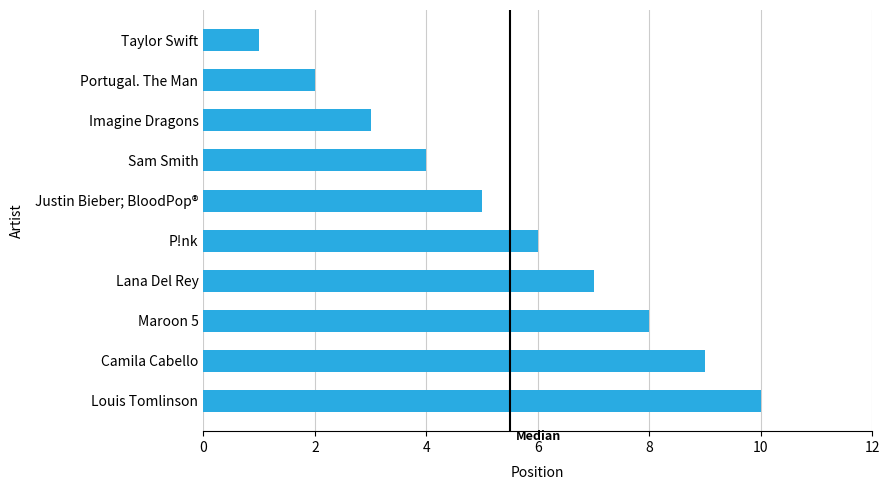

Does the chart contain stacked bars?

No